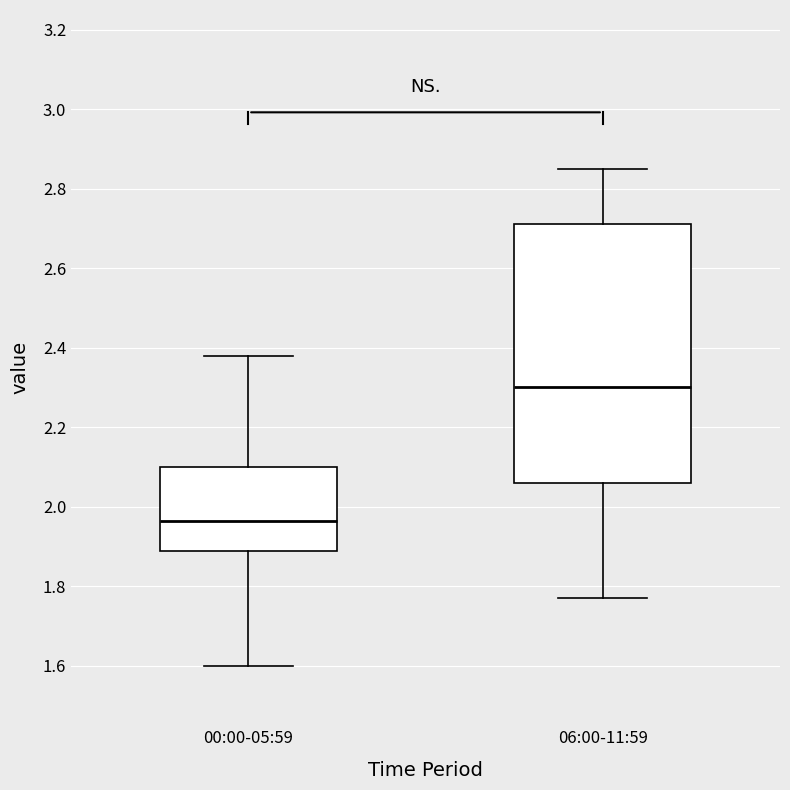

Reading left to right, transcribe this box plot: for each box, give where its median line is, the range the box spans, and where its two whiskers end, as read against the y-axis. The values are not printed on the chart, so give them approximately, as read against the axis.

00:00-05:59: median 1.96, box 1.88 to 2.10, whiskers 1.60 to 2.38
06:00-11:59: median 2.30, box 2.06 to 2.72, whiskers 1.78 to 2.86